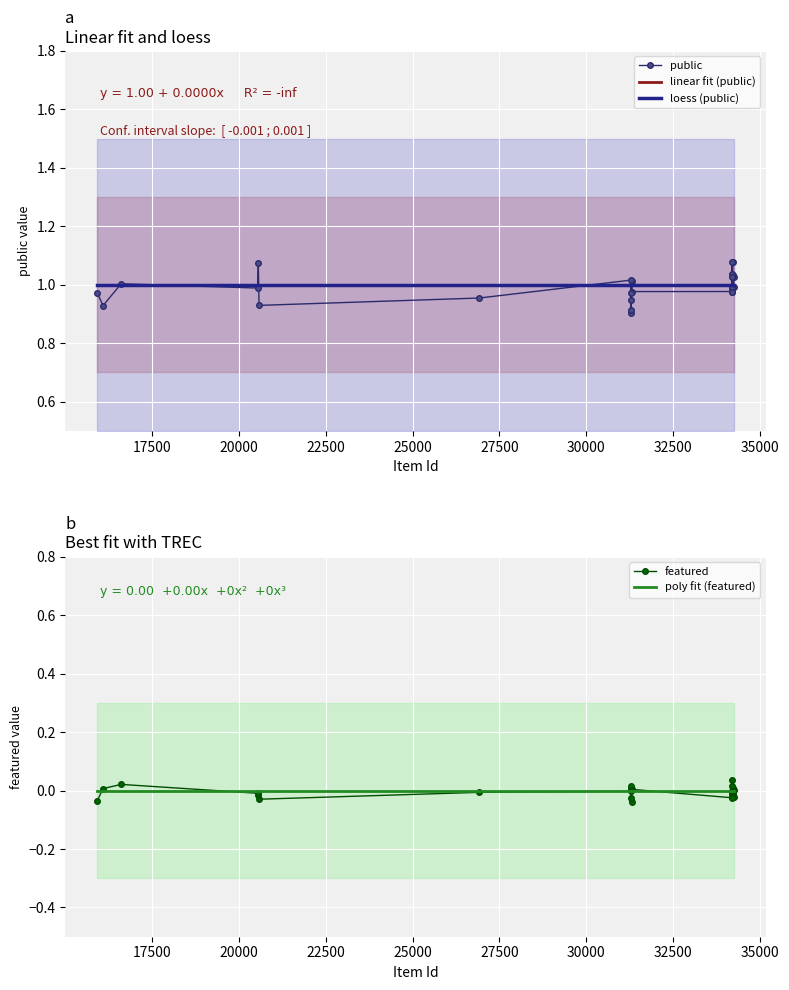

How many lines are shown in the chart?

2